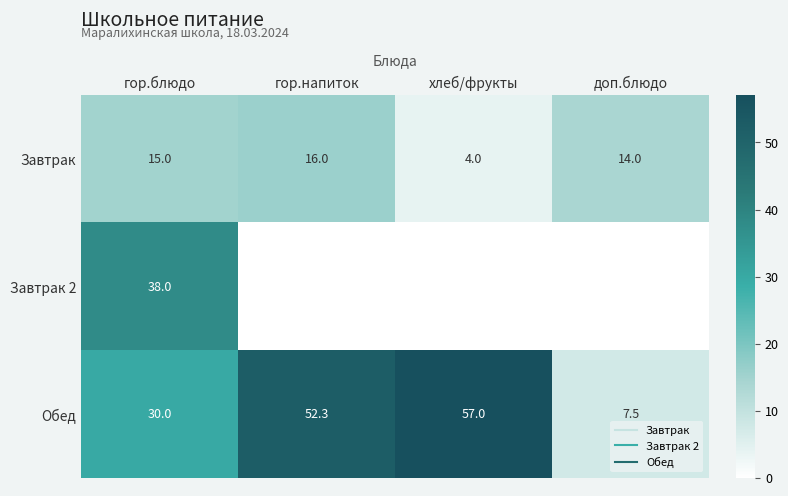

The value of Завтрак at хлеб/фрукты is 4.0. True or false?

True